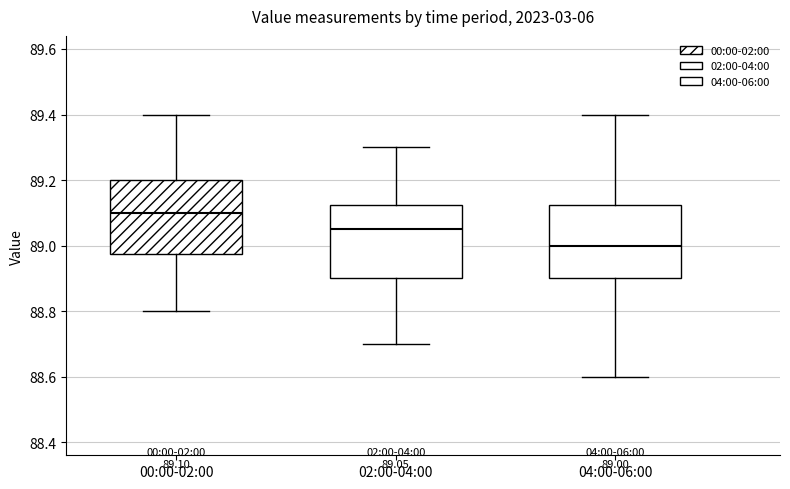

Which box's median line is the lowest?

04:00-06:00